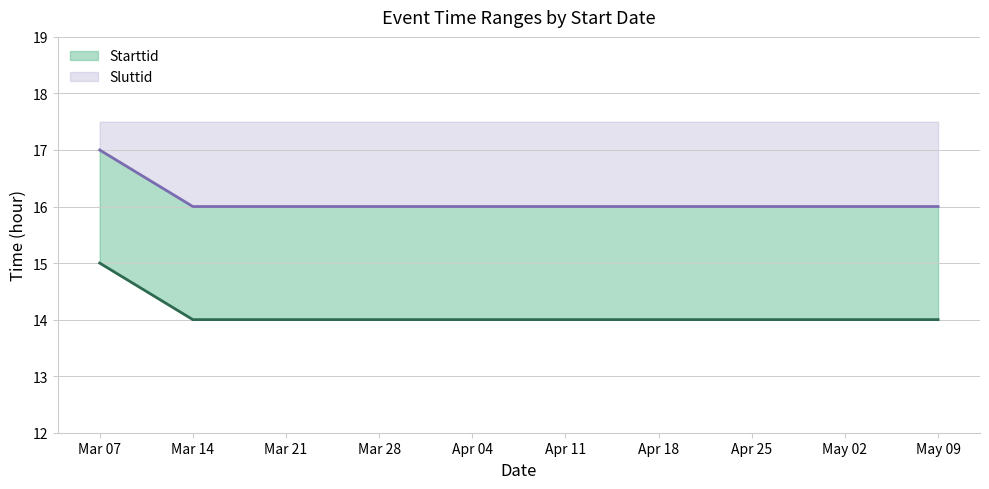

The Sluttid series shows 23 at May 09. True or false?

False